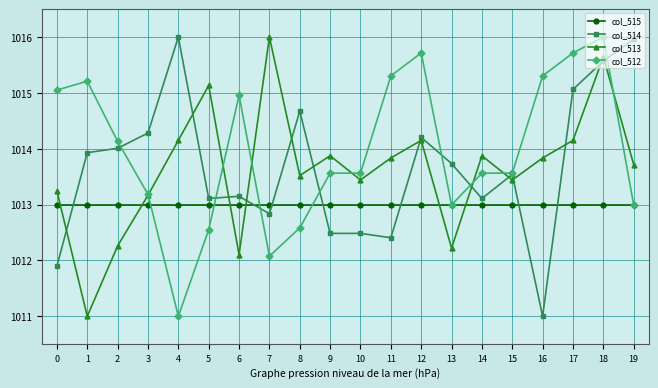

How many lines are shown in the chart?

4